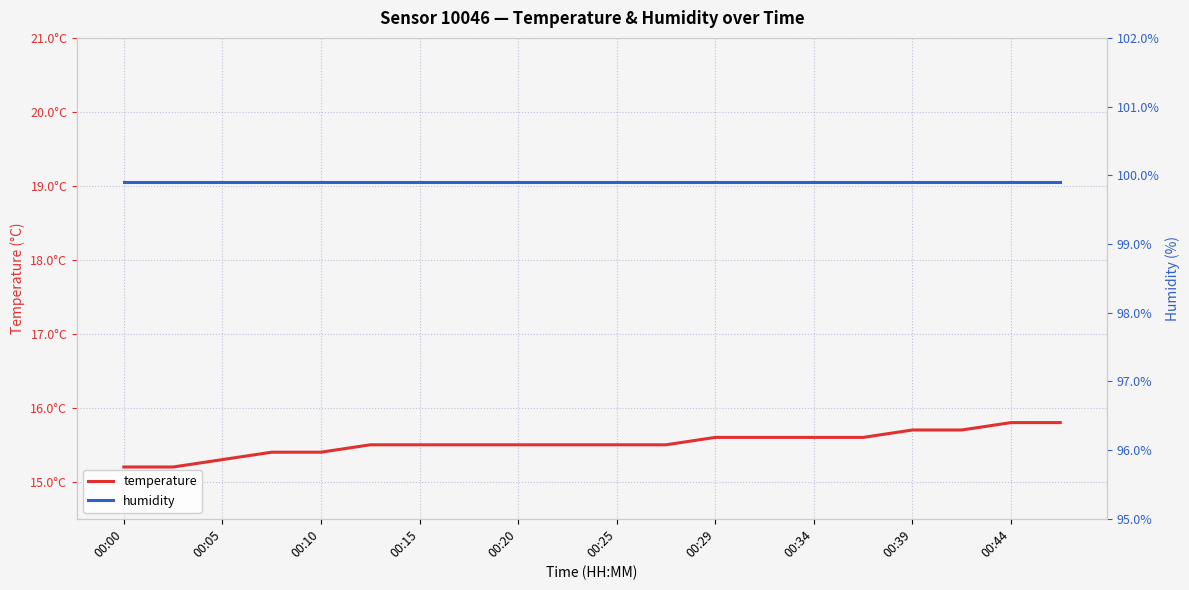

Which series has the largest range (max minus min)?

temperature